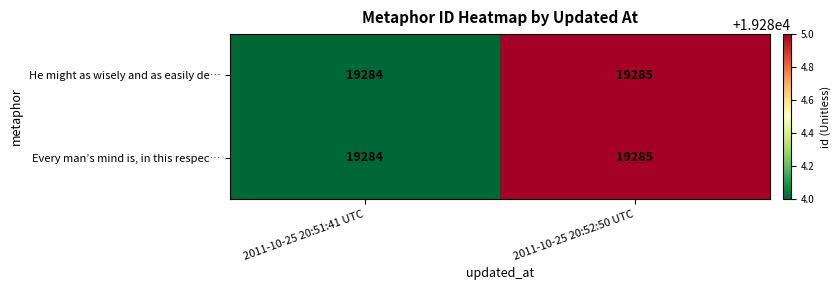

List the labels in order of Every man’s mind is, in this respec… value, largest first.

2011-10-25 20:52:50 UTC, 2011-10-25 20:51:41 UTC